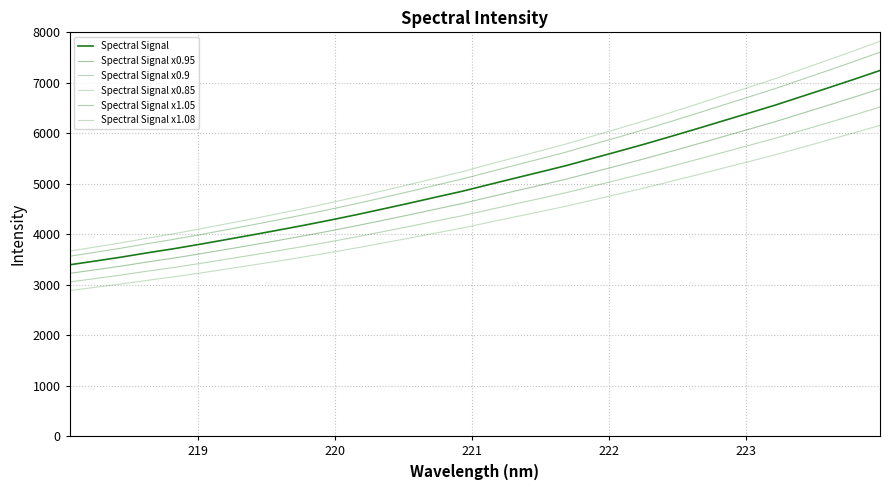

Does the chart have visible grid lines?

Yes